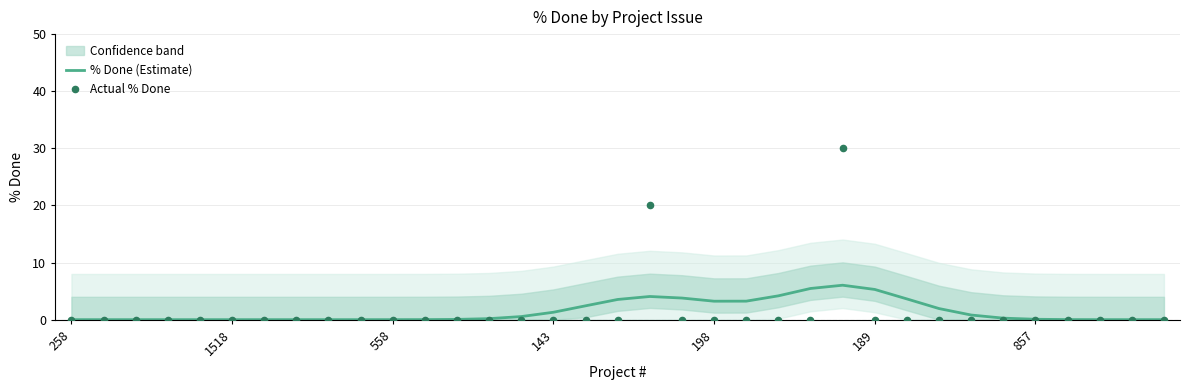

Which series has the largest Y range (max minus min)?

Actual % Done